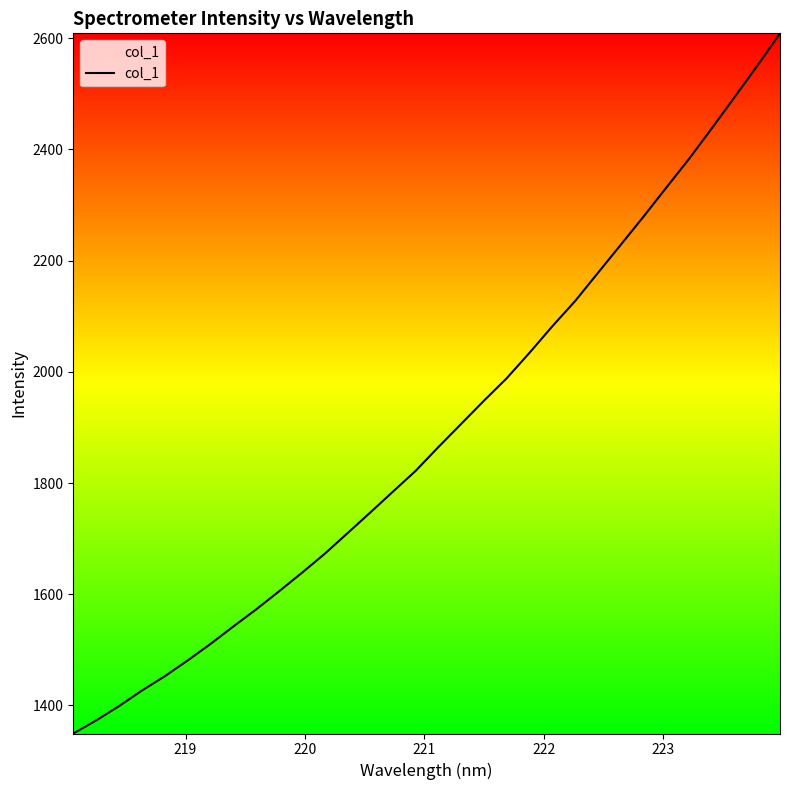

What is the difference between the maximum and minimum values?

1259.3